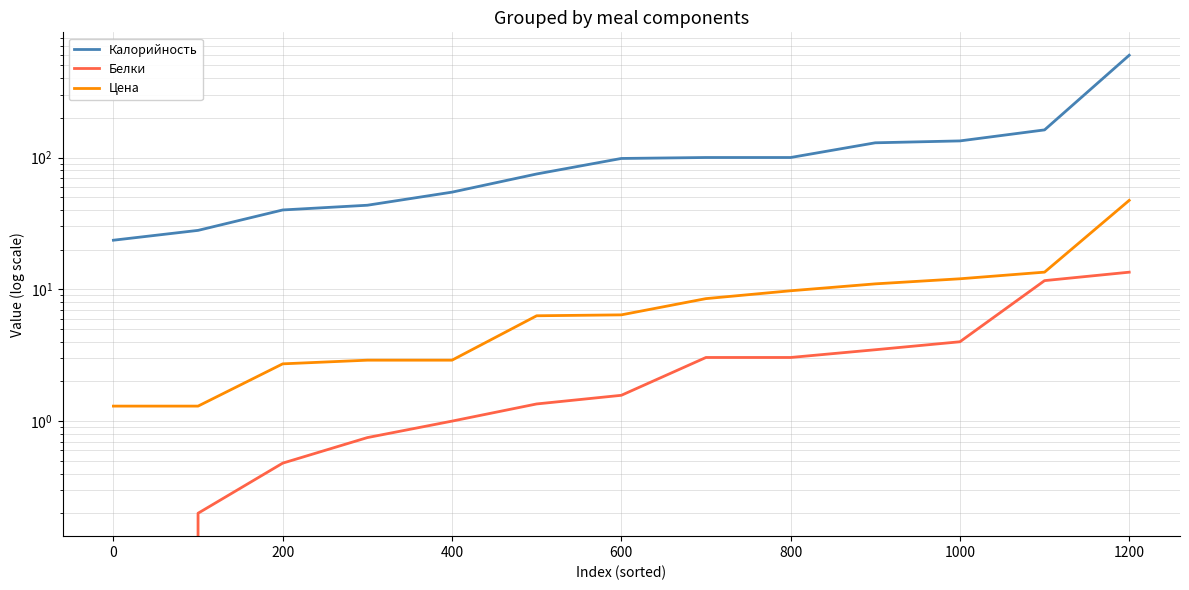

True or false: Цена and Калорийность cross at least once.

False